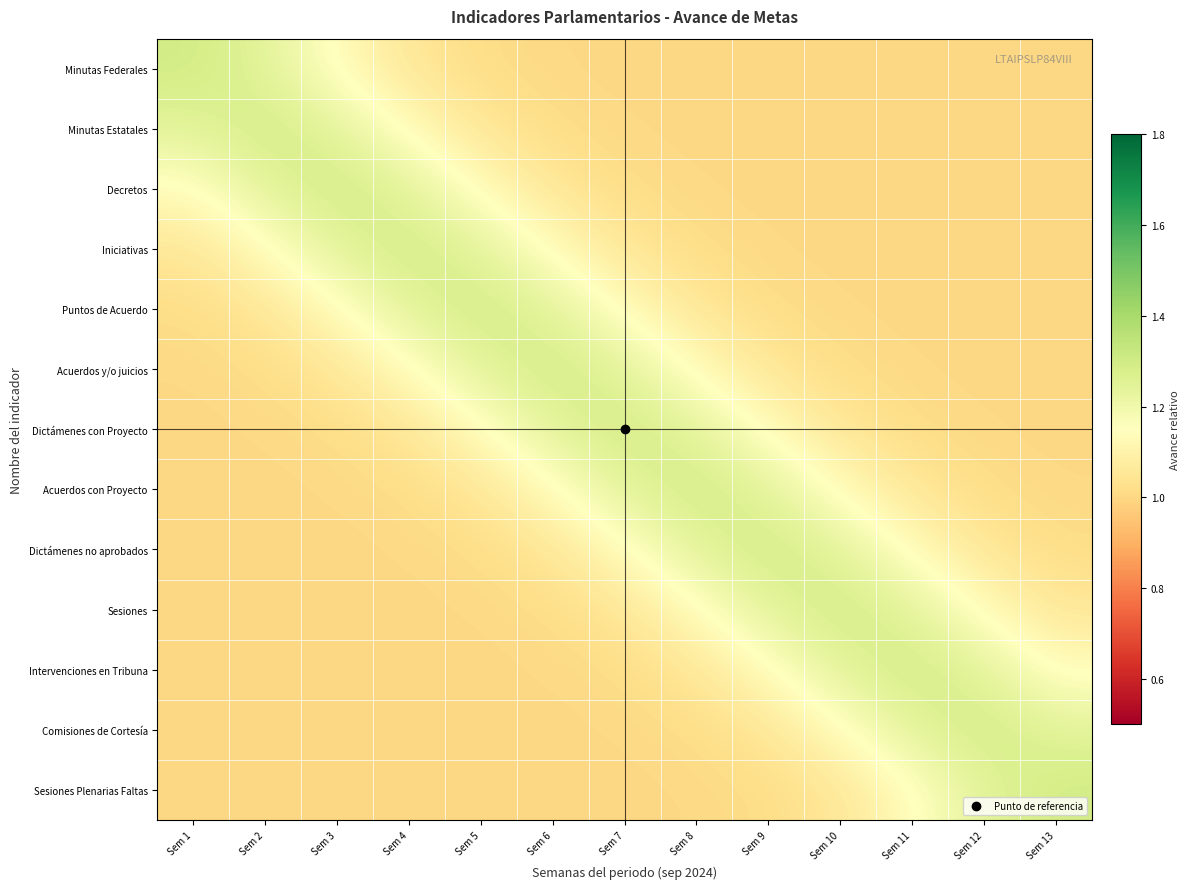

What is the maximum value shown in the chart?

1.3